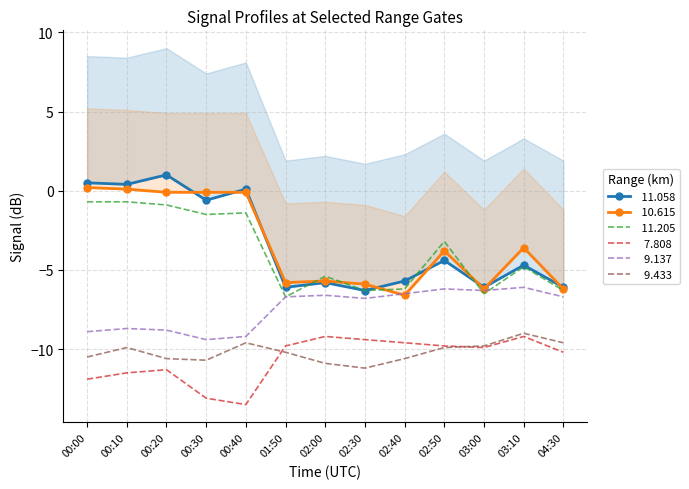

True or false:   9.433 and   9.137 intersect in this chart.

False